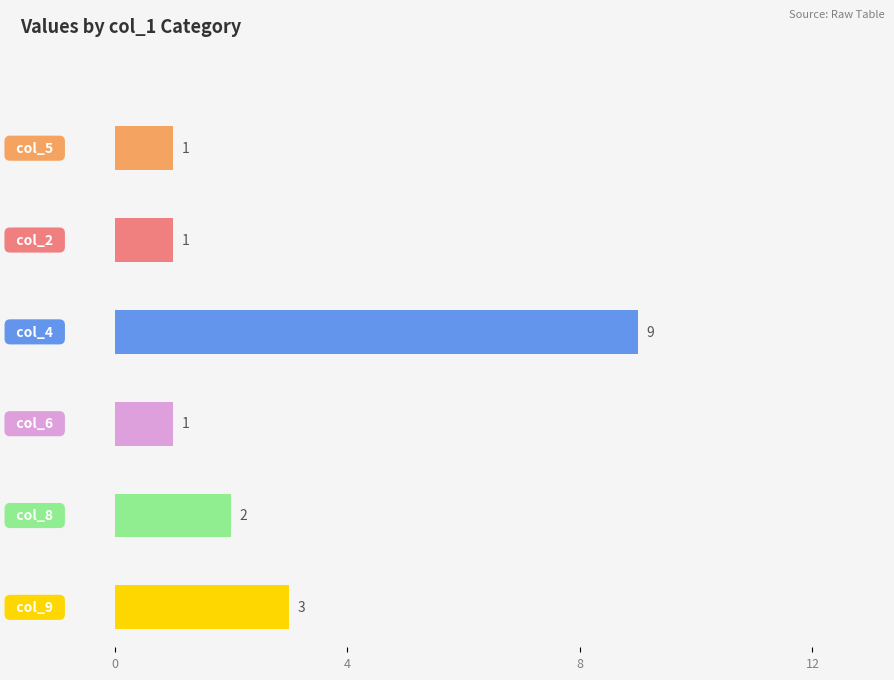

What is the difference between the highest and lowest values at 2?

6